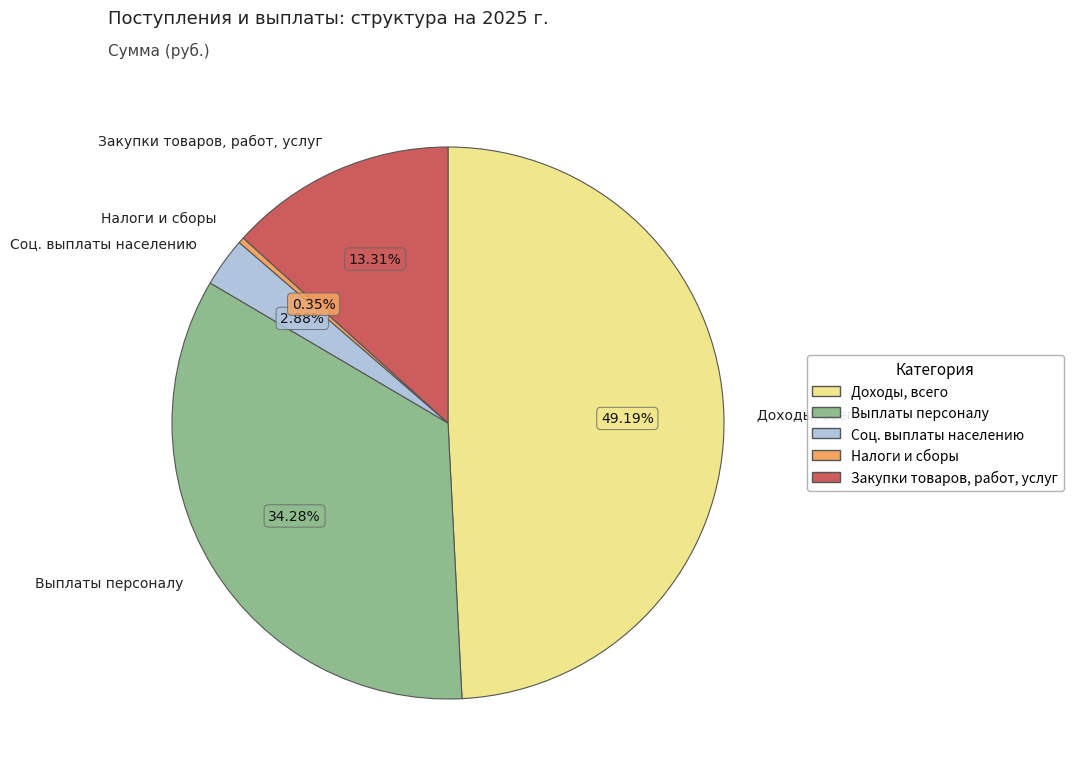

What percentage is NOT represented by Доходы, всего?

50.8%